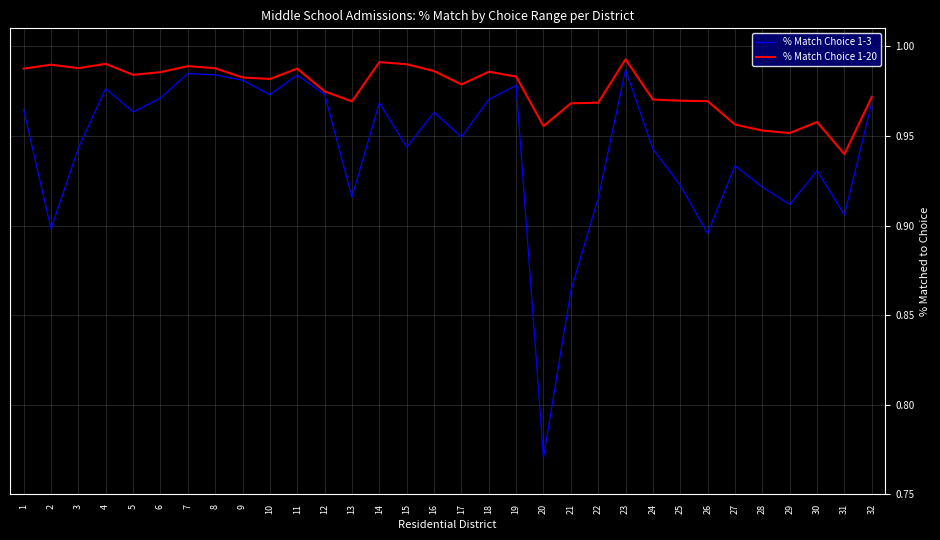

At how many categories does at least one series exceed 0?

32